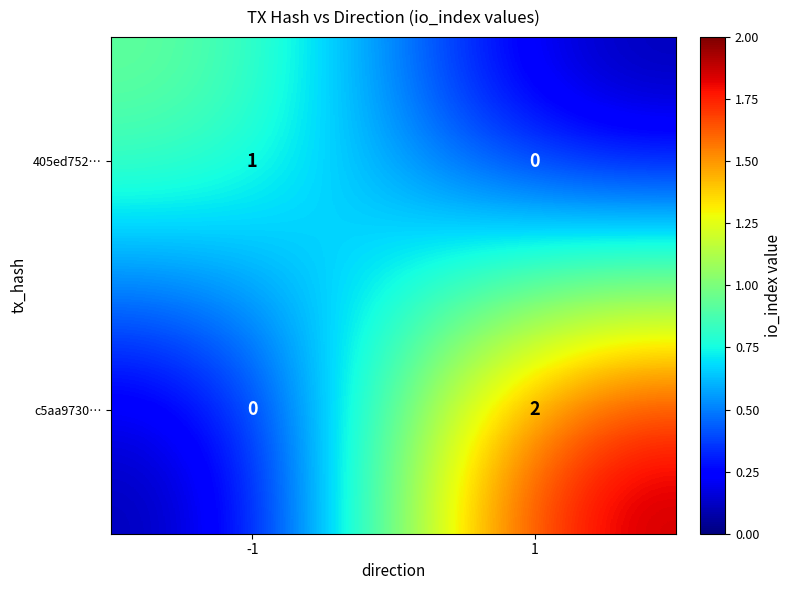

How many distinct data groups are displayed?

2